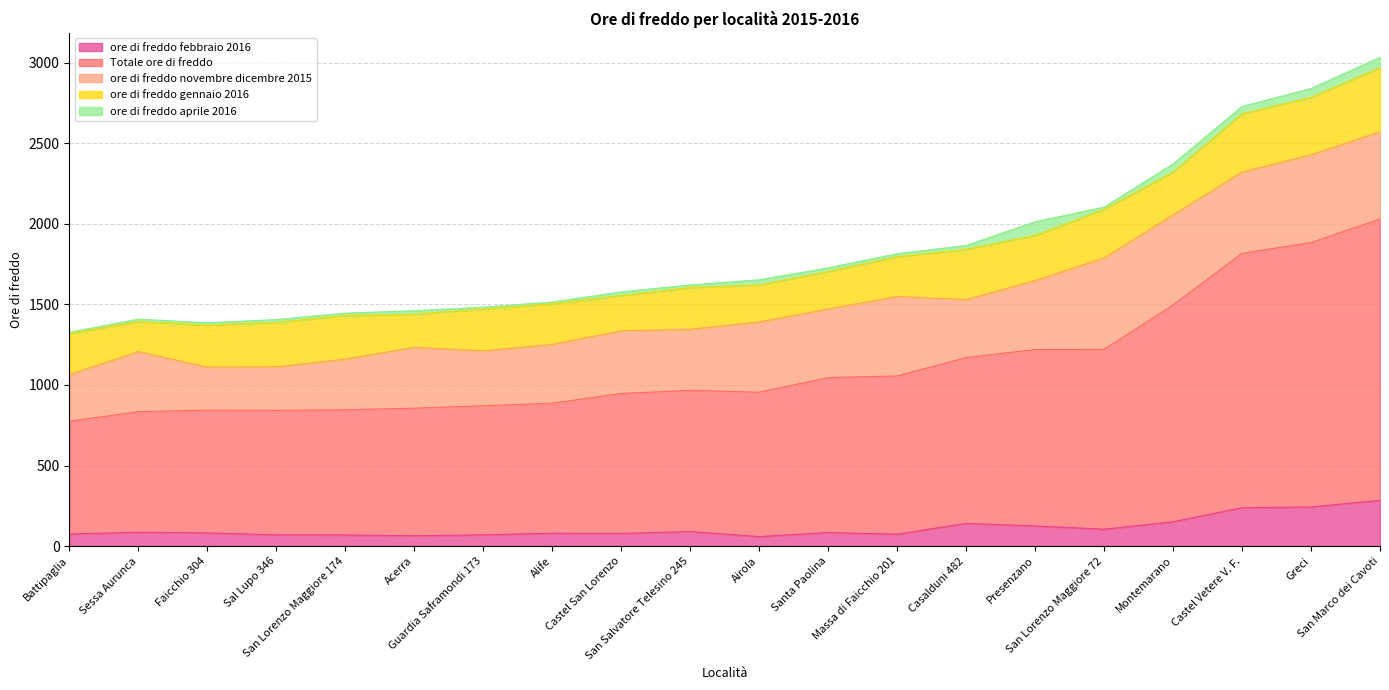

Does the chart have visible grid lines?

Yes